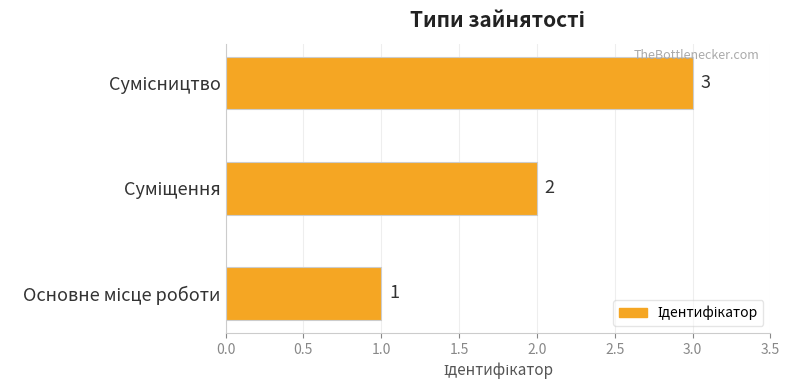

What is the difference between the maximum and minimum values?

2